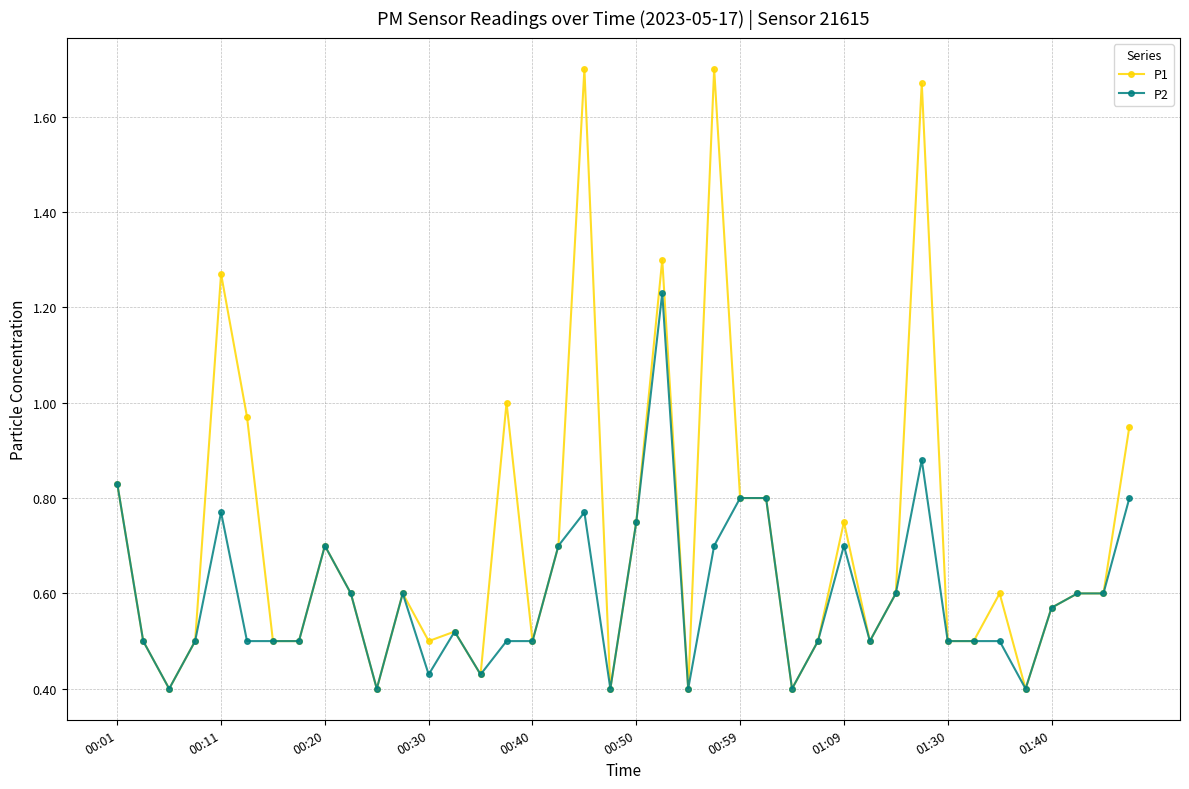

Which series has the largest total across all categories?

P1